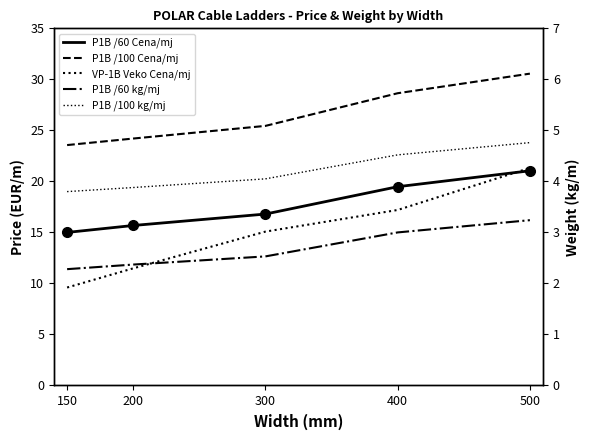

What is the difference between the second highest and minimum values in the VP-1B Veko Cena/mj series?

7.6